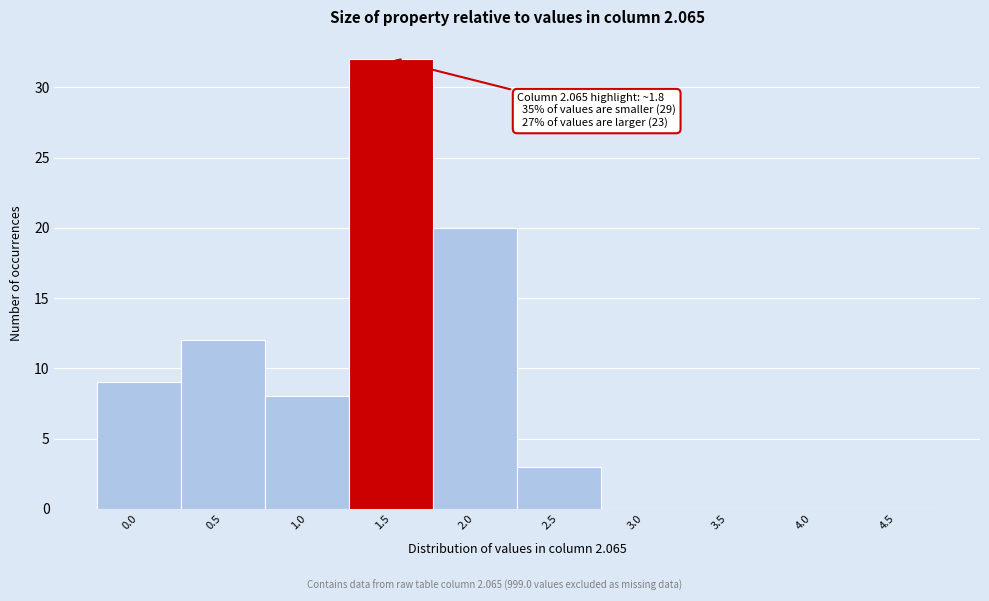

Reading left to right, transcribe all the data shown in this chart.

0.0=9	0.5=12	1.0=8	1.5=32	2.0=20	2.5=3	3.0=0	3.5=0	4.0=0	4.5=0